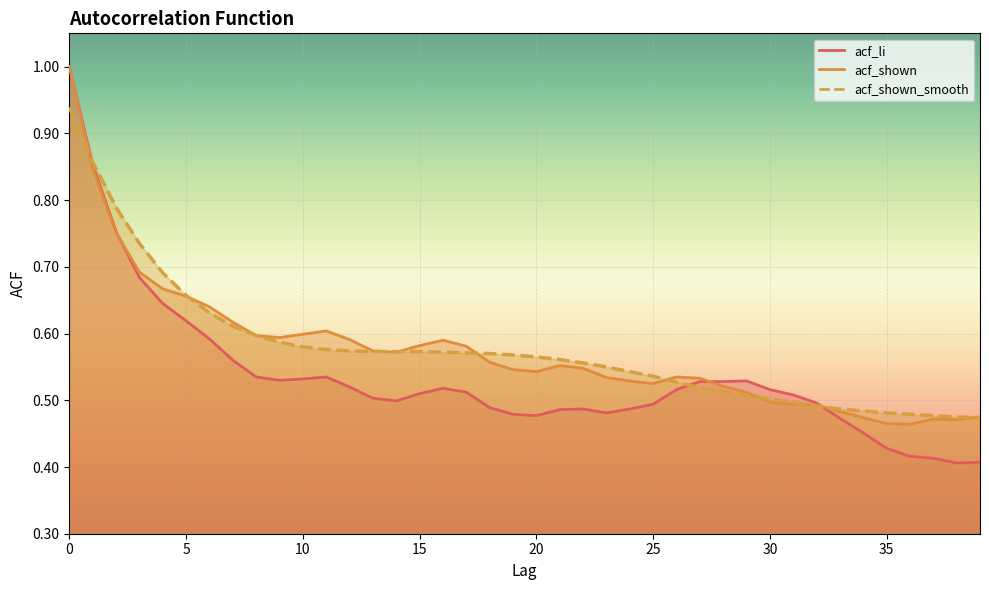

Which series changed the most between 1 and 27?

acf_shown_smooth